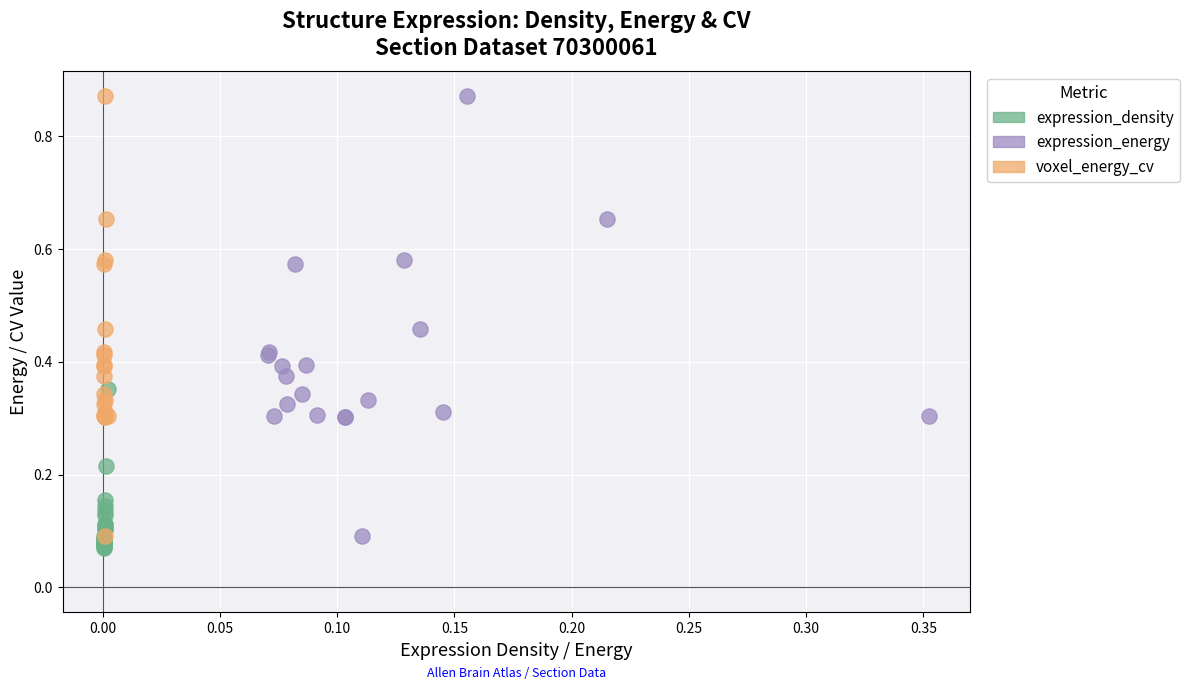

Which series reaches the minimum Y coordinate?

expression_density